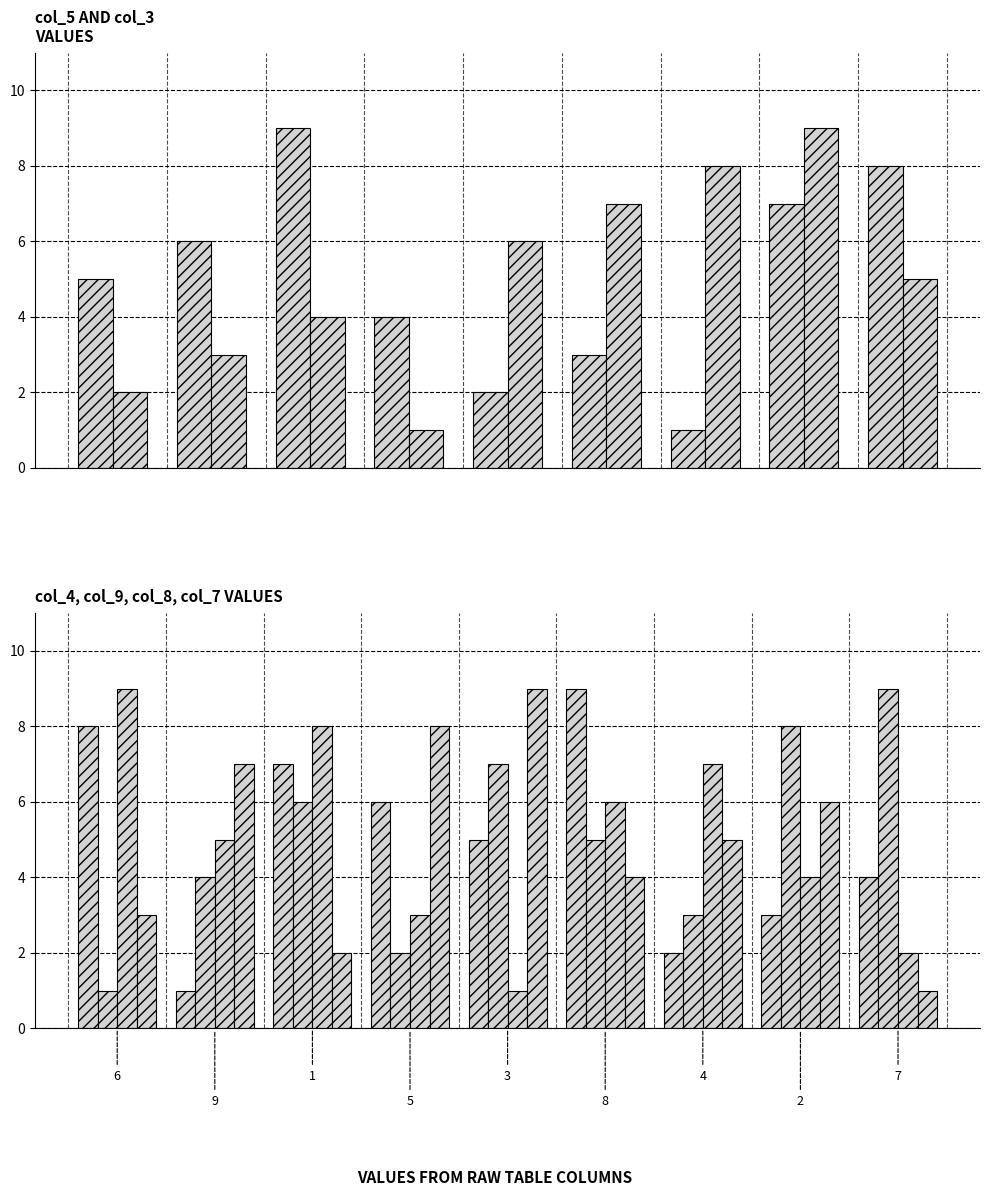

The col_3 series shows 1 at 1. True or false?

False